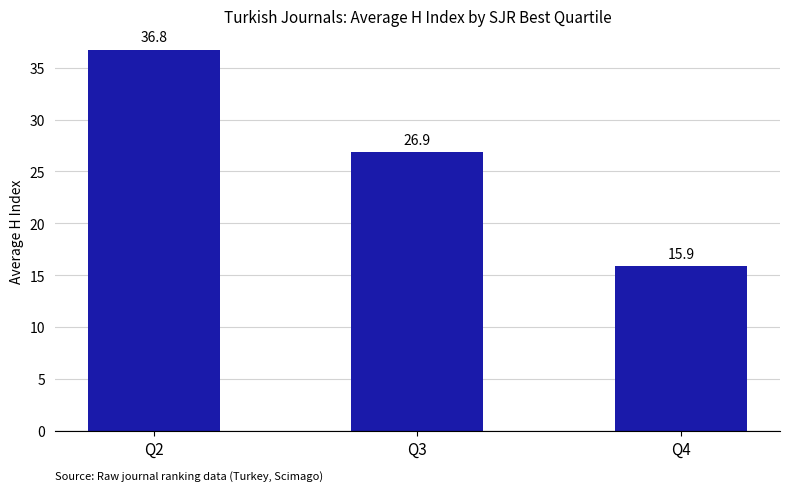

List the labels in order of value, largest first.

Q2, Q3, Q4